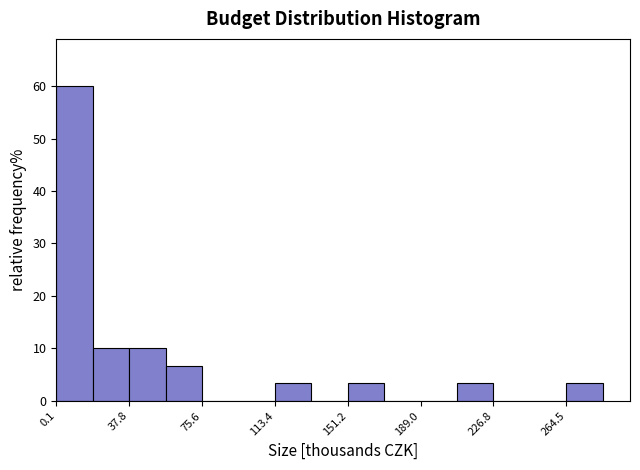

Read against the x-axis, roughly where is the centre of the tallest bar?

10